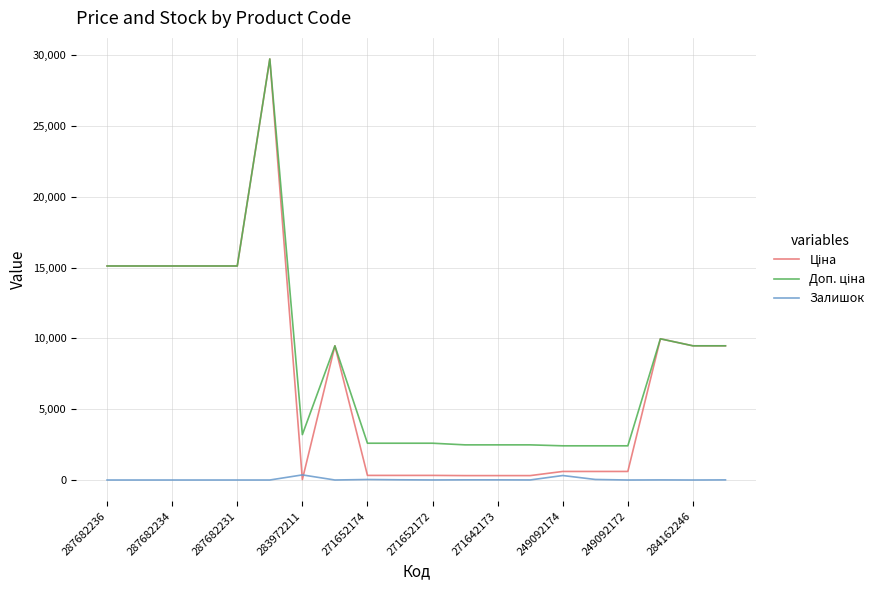

In Ціна, how many points are higher than both neighbors (excluding endpoints)?

3